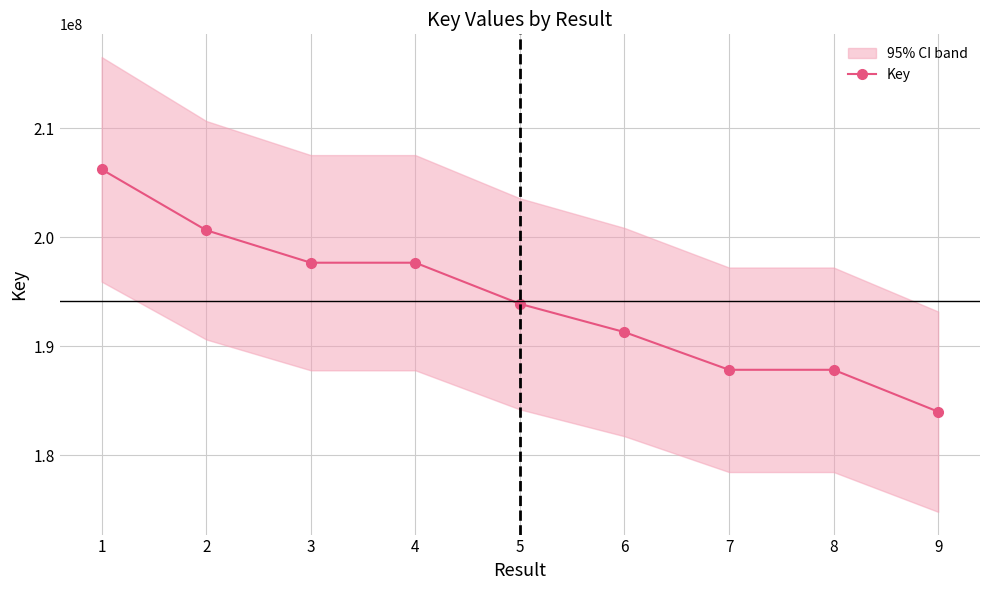

True or false: the data has more than 0 interior local peaks.

False